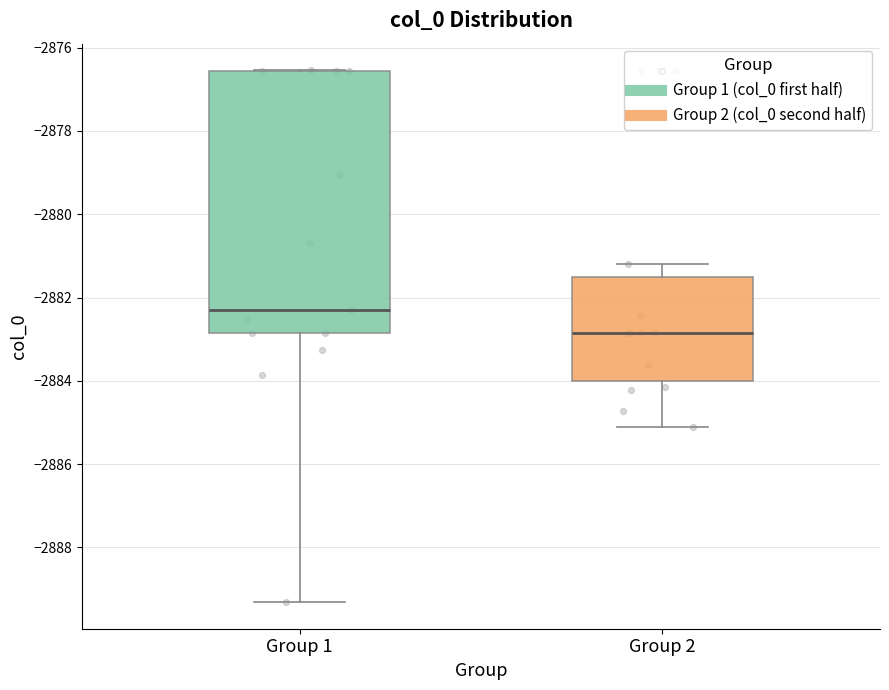

Reading left to right, read every box against the y-axis: the position of its median line, the range the box covers, and the ends of its whiskers. The values are not printed on the chart, so give them approximately, as read against the axis.

Group 1: median -2882.4, box -2882.8 to -2876.6, whiskers -2889.4 to -2876.6
Group 2: median -2882.8, box -2884.0 to -2881.6, whiskers -2885.2 to -2881.2